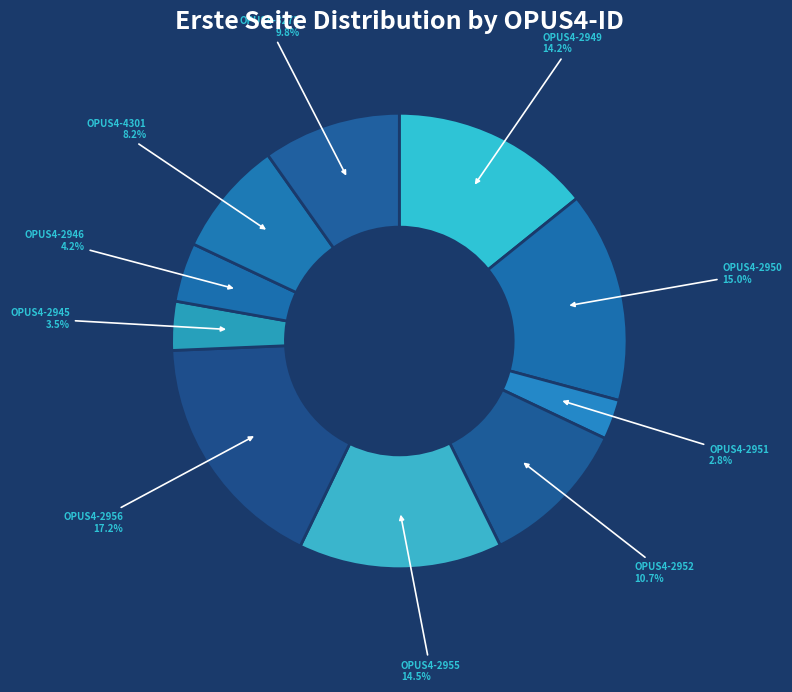

What percentage is the OPUS4-2952 slice, to the nearest percent?

11%